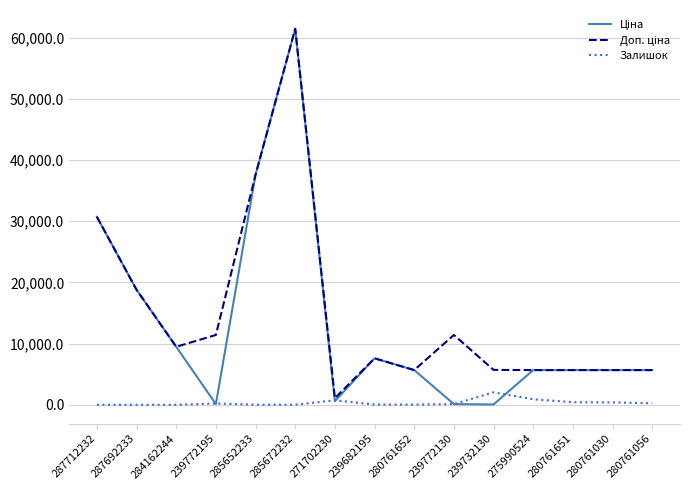

Does the chart have visible grid lines?

Yes